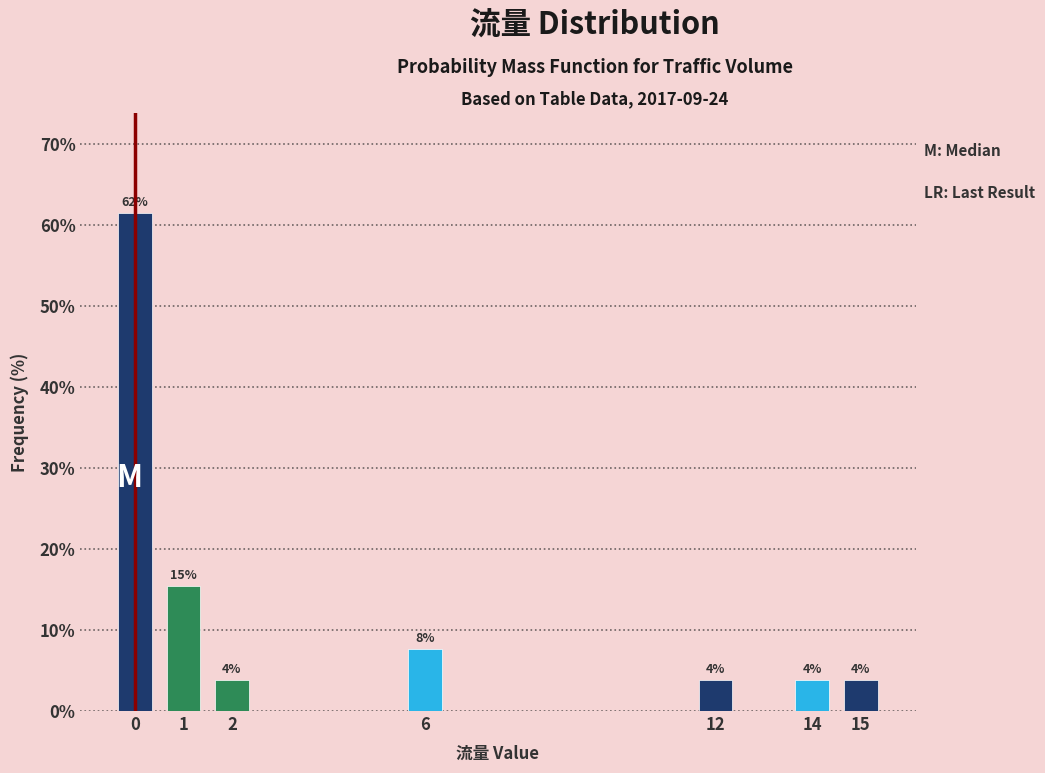

How many bars are there in total?

7